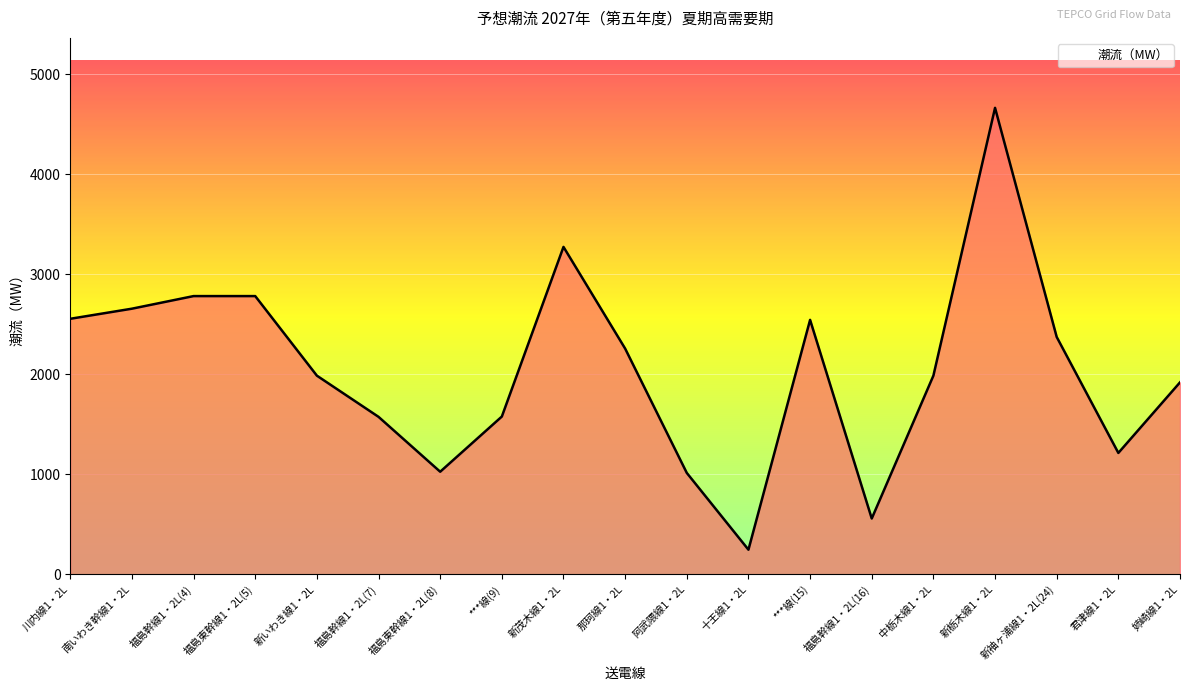

The value at 福島幹線1・2L(16) is 364. True or false?

False